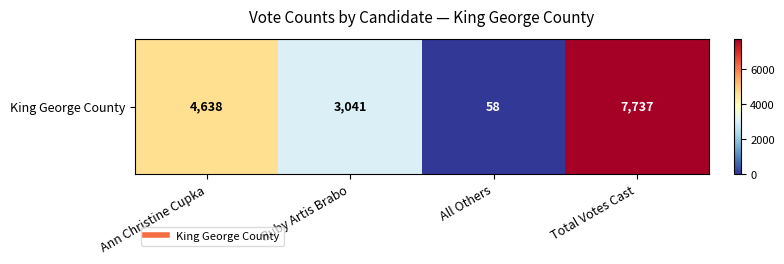

What value does the data have at Ruby Artis Brabo?

3041